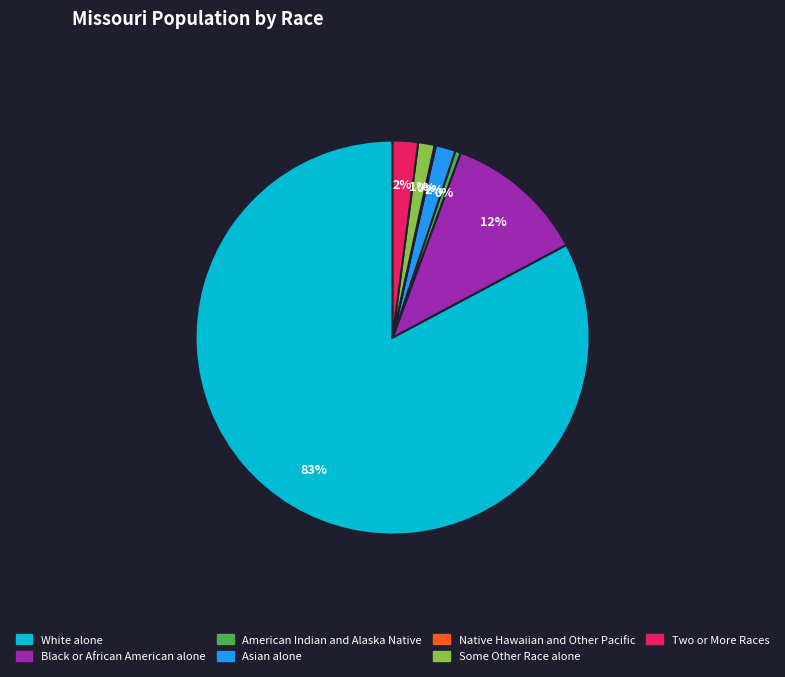

Does any single category account for the majority?

Yes